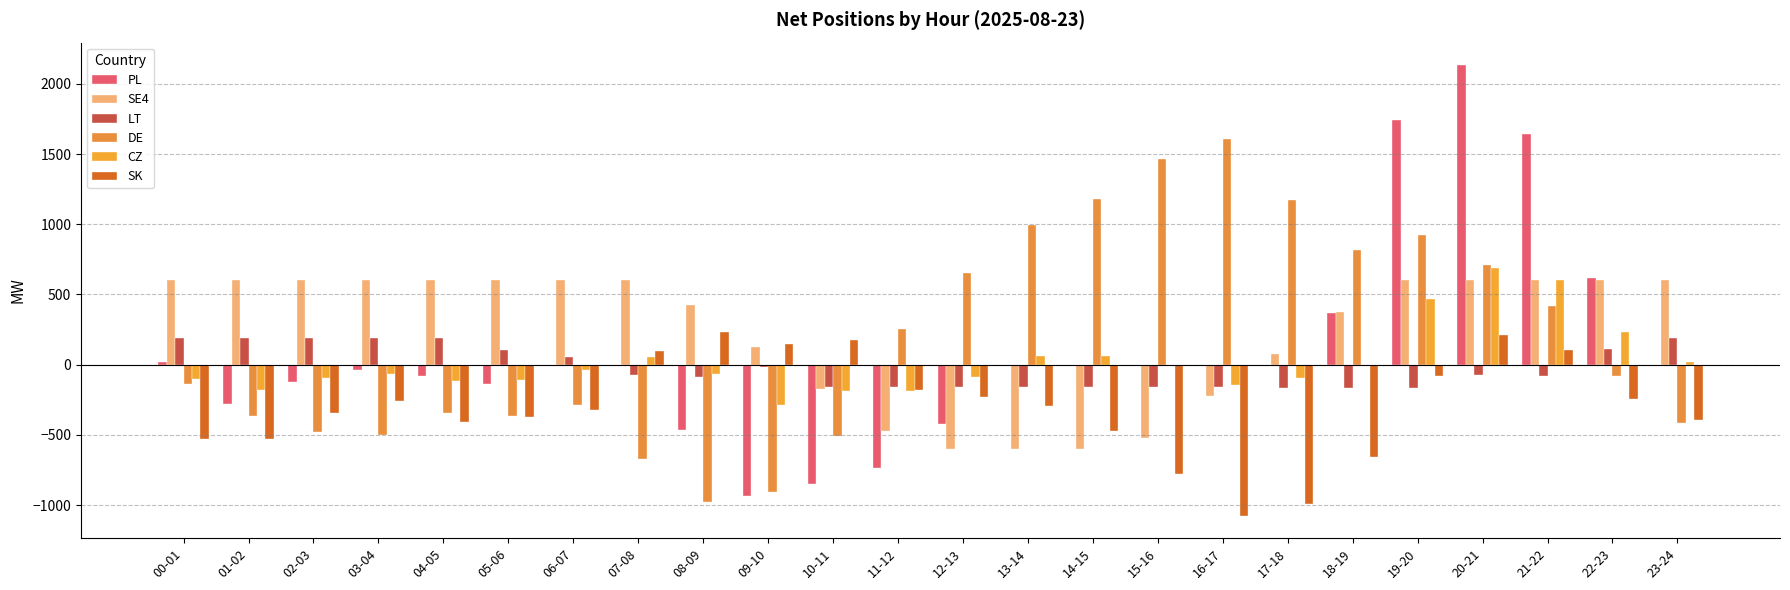

How many positive values does the SK series have?

6